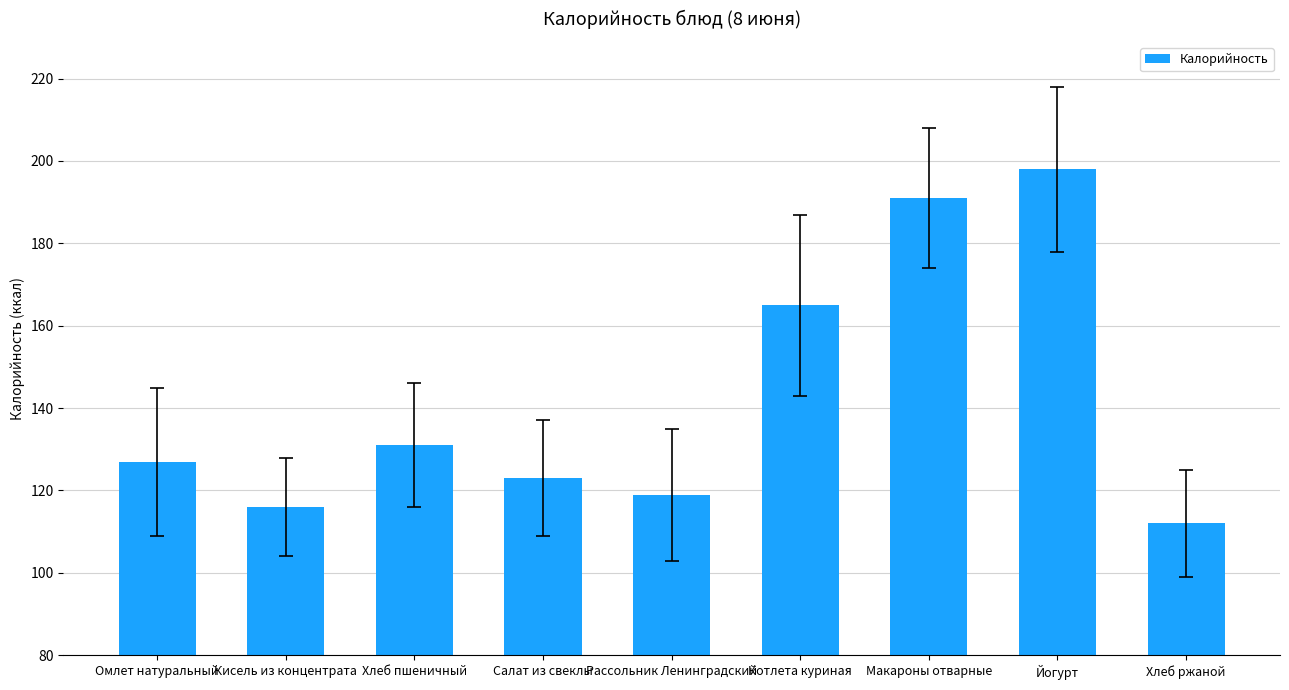

What is the label of the 1st bar from the left?

Омлет натуральный